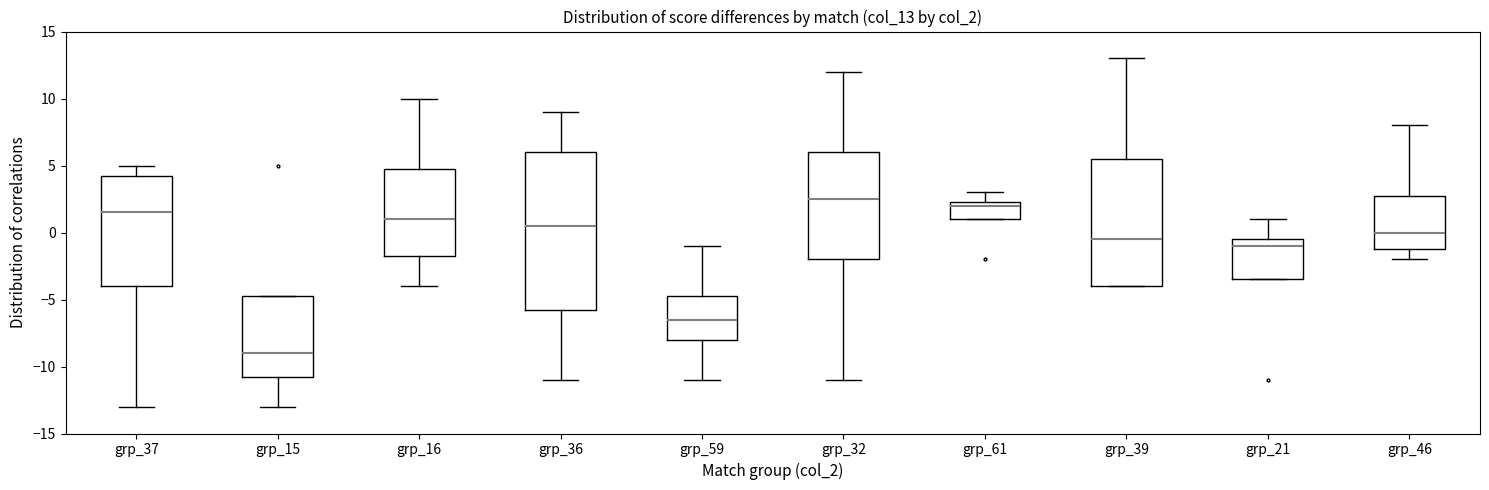

Reading left to right, transcribe this box plot: for each box, give where its median line is, the range the box spans, and where its two whiskers end, as read against the y-axis. The values are not printed on the chart, so give them approximately, as read against the axis.

grp_37: median 1.5, box -4.0 to 4.5, whiskers -13.0 to 5.0
grp_15: median -9.0, box -10.5 to -4.5, whiskers -13.0 to -4.5
grp_16: median 1.0, box -1.5 to 5.0, whiskers -4.0 to 10.0
grp_36: median 0.5, box -5.5 to 6.0, whiskers -11.0 to 9.0
grp_59: median -6.5, box -8.0 to -4.5, whiskers -11.0 to -1.0
grp_32: median 2.5, box -2.0 to 6.0, whiskers -11.0 to 12.0
grp_61: median 2.0, box 1.0 to 2.5, whiskers 1.0 to 3.0
grp_39: median -0.5, box -4.0 to 5.5, whiskers -4.0 to 13.0
grp_21: median -1.0, box -3.5 to -0.5, whiskers -3.5 to 1.0
grp_46: median 0.0, box -1.0 to 3.0, whiskers -2.0 to 8.0